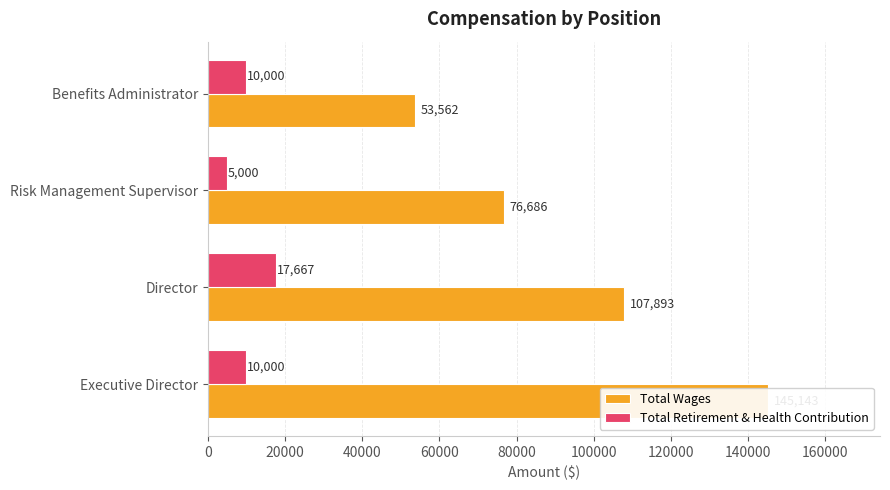

How many bars are there in total?

8